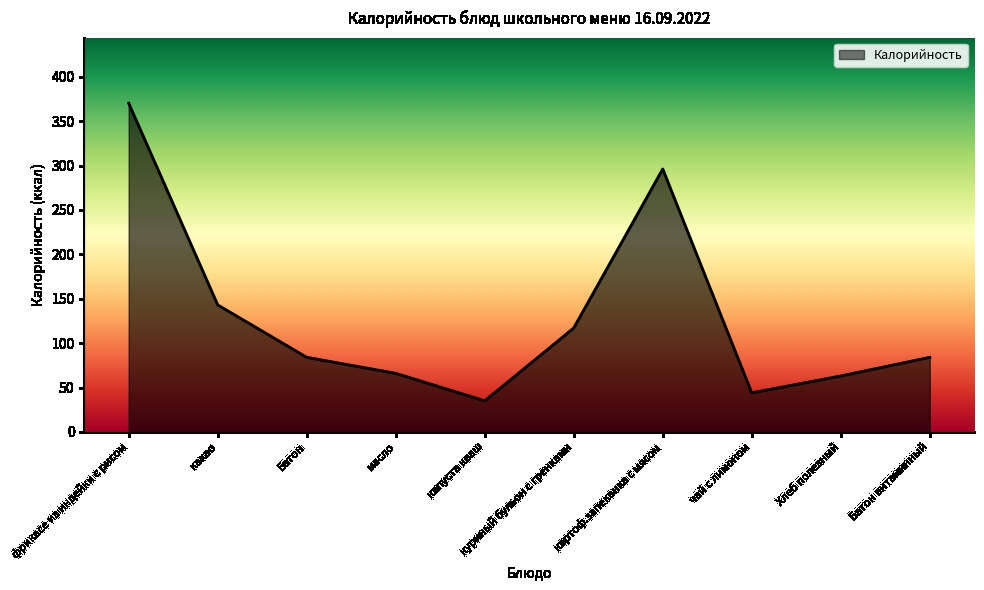

Does the chart display data point markers on the line(s)?

No